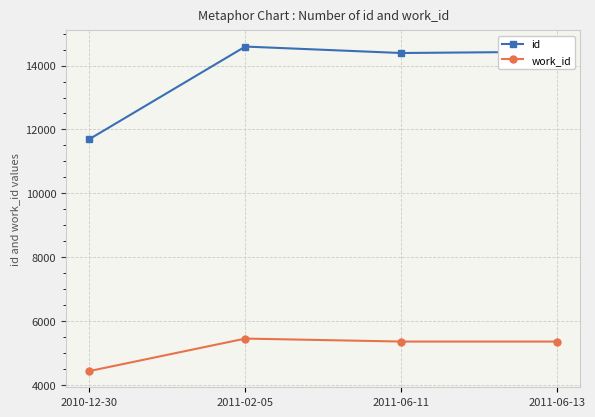

What is the sum of the work_id values at 2011-02-05 and 2010-12-30?

9902